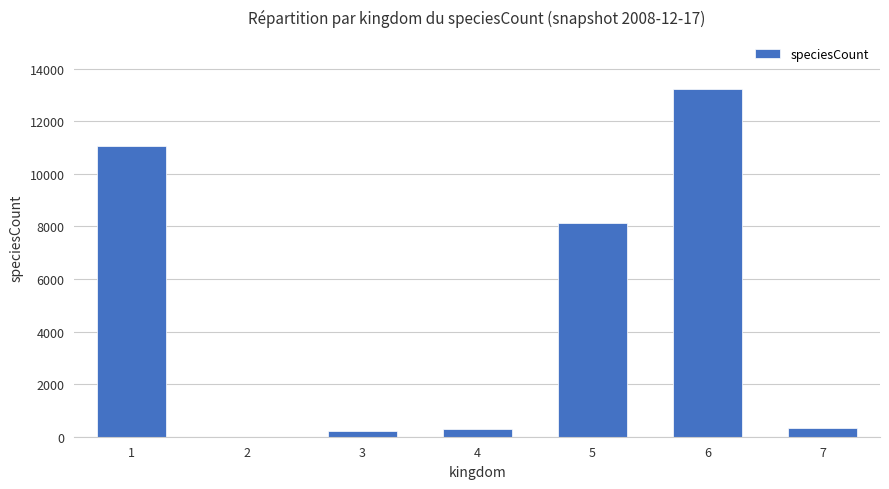

What is the change in value from 5 to 6?

+5077